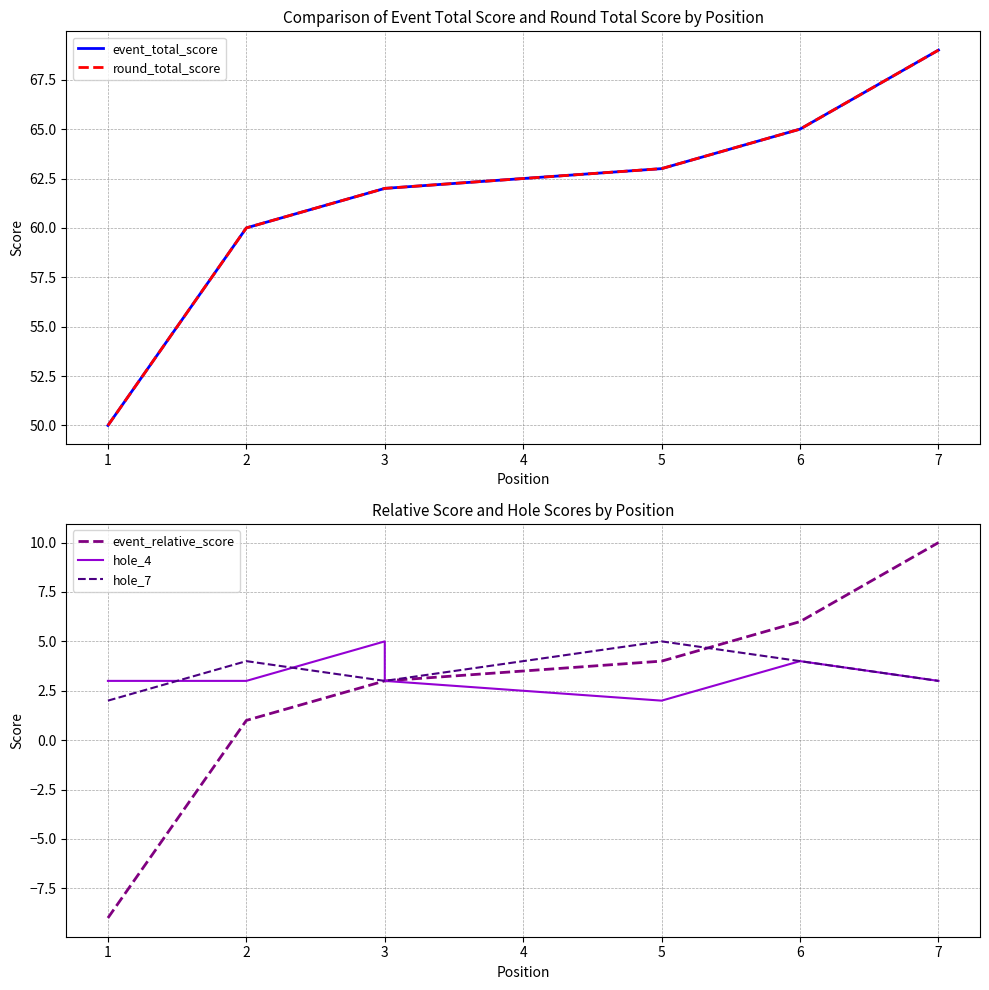

Which has a higher value, 3 or 5?

5